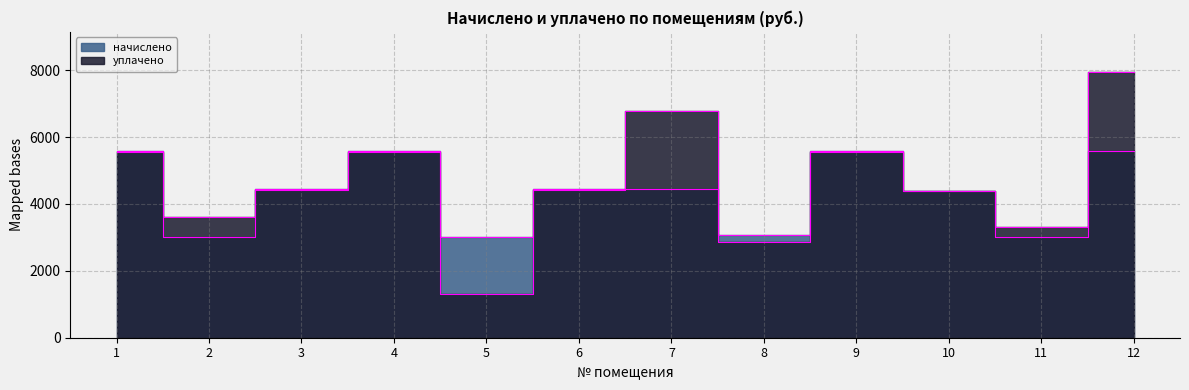

The начислено series shows 2377.7 at 6. True or false?

False